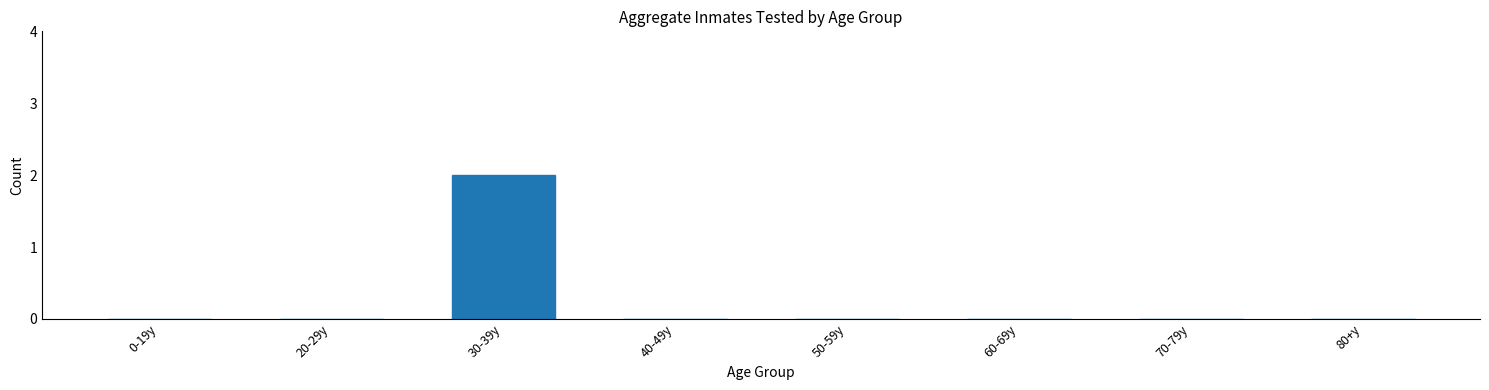

Reading left to right, list all the values displayed in this chart.

0-19y=0	20-29y=0	30-39y=2	40-49y=0	50-59y=0	60-69y=0	70-79y=0	80+y=0